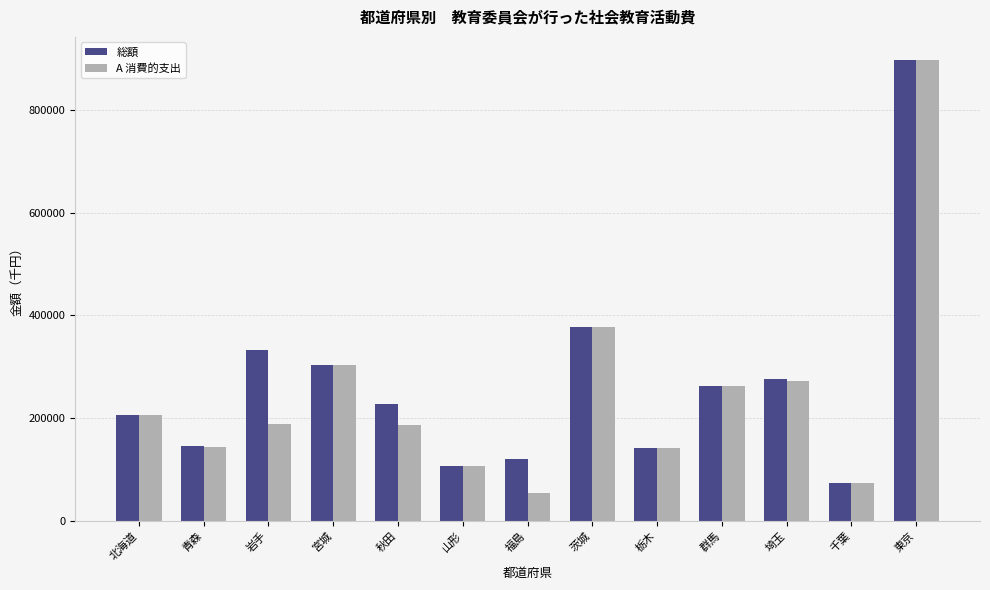

The value of 総額 at 茨城 is 503192. True or false?

False